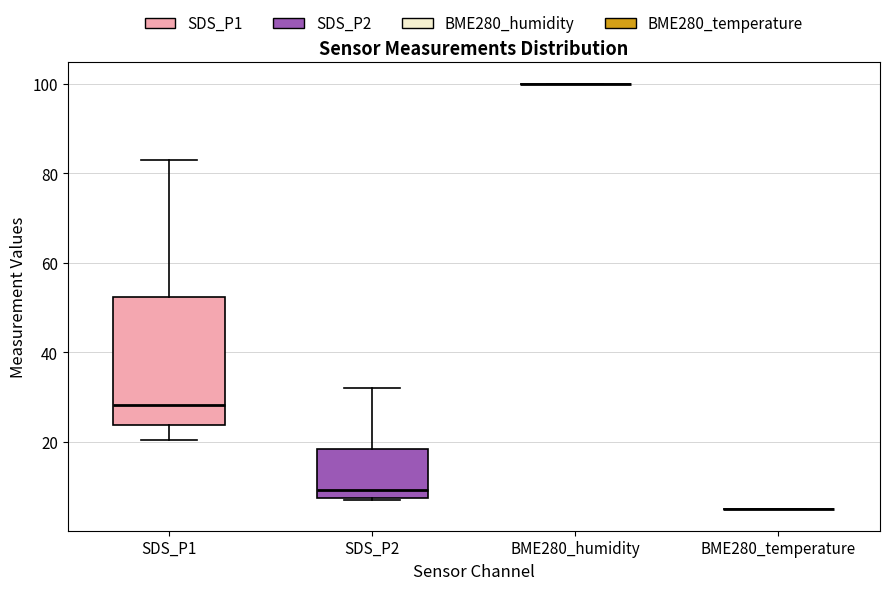

Where does the median line of the box for SDS_P2 sit on the y-axis? The values are not printed on the chart, so give them approximately, as read against the axis.

10